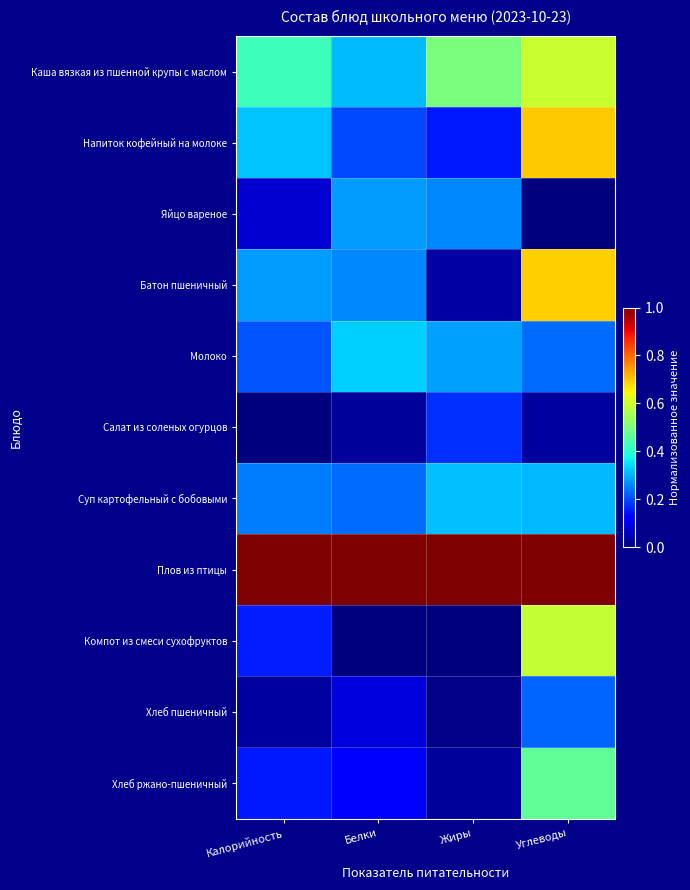

Rank the series by their maximum value, from lowest to highest.

Салат из соленых огурцов, Хлеб пшеничный, Яйцо вареное, Суп картофельный с бобовыми, Молоко, Хлеб ржано-пшеничный, Компот из смеси сухофруктов, Каша вязкая из пшенной крупы с маслом, Батон пшеничный, Напиток кофейный на молоке, Плов из птицы